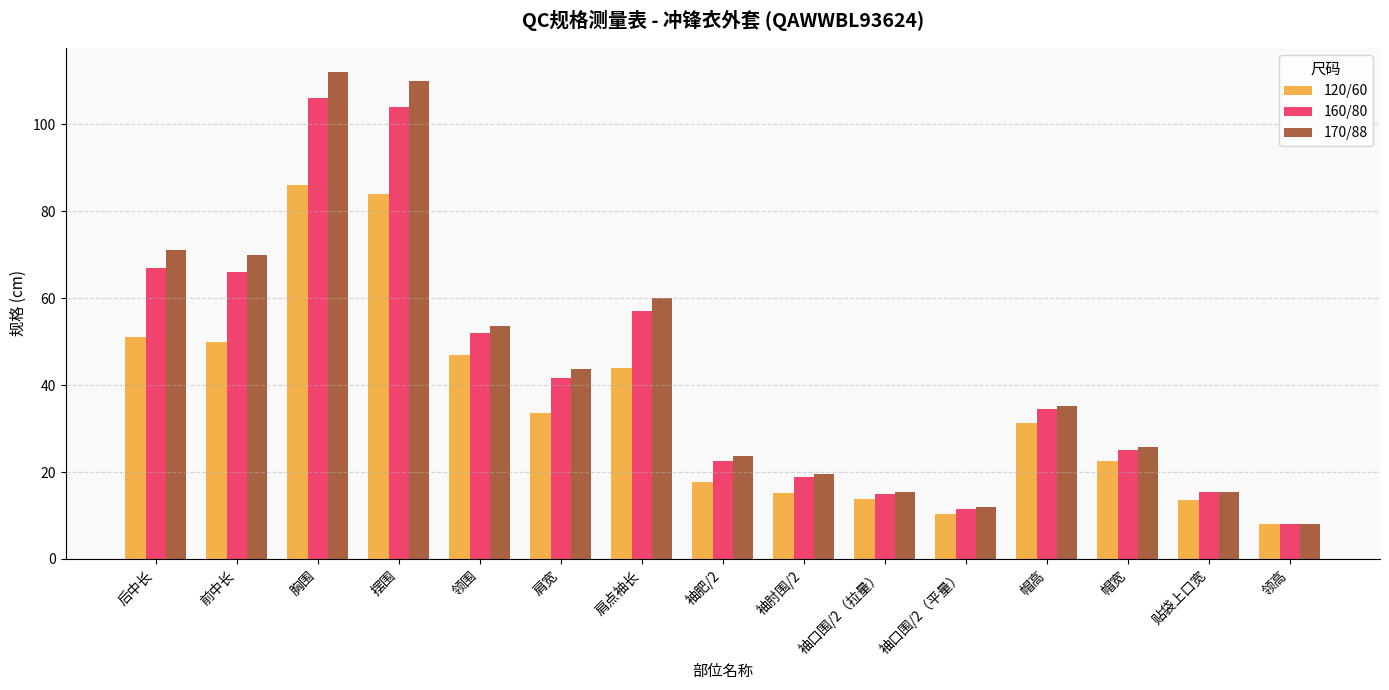

The value of 120/60 at 袖口围/2（拉量） is 4.0. True or false?

False